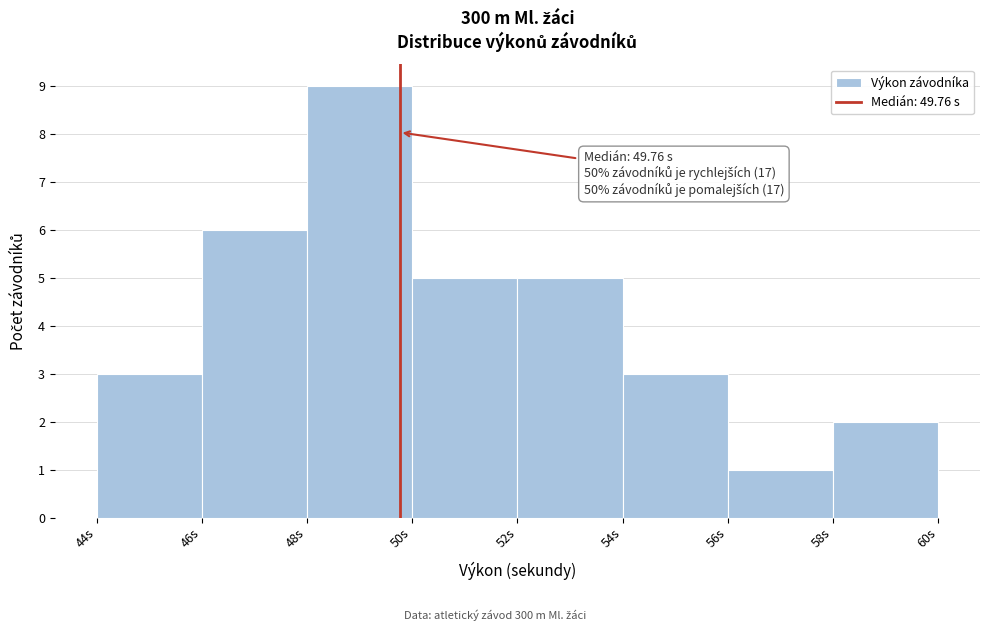

Over which range of the x-axis is the bar tallest?

48 to 50